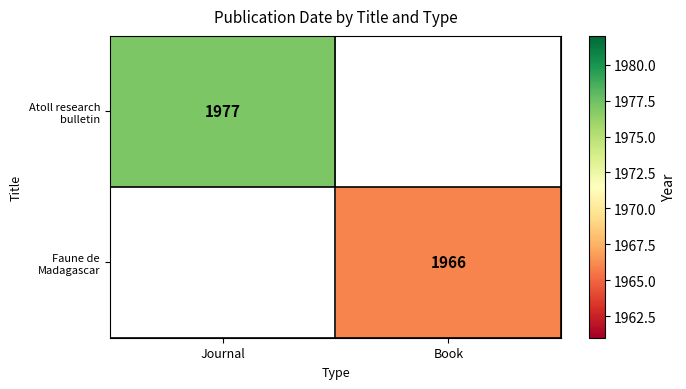

True or false: Atoll research bulletin has a value of 1977 at Journal.

True